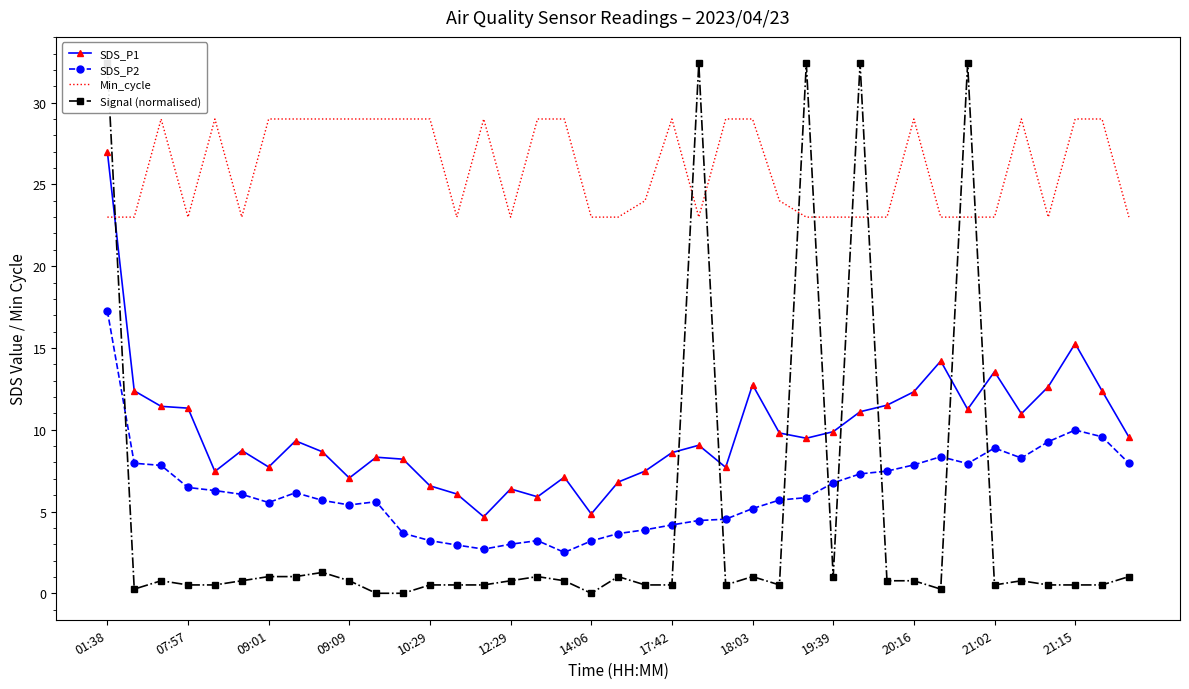

How many values in the Min_cycle series exceed 24?

19